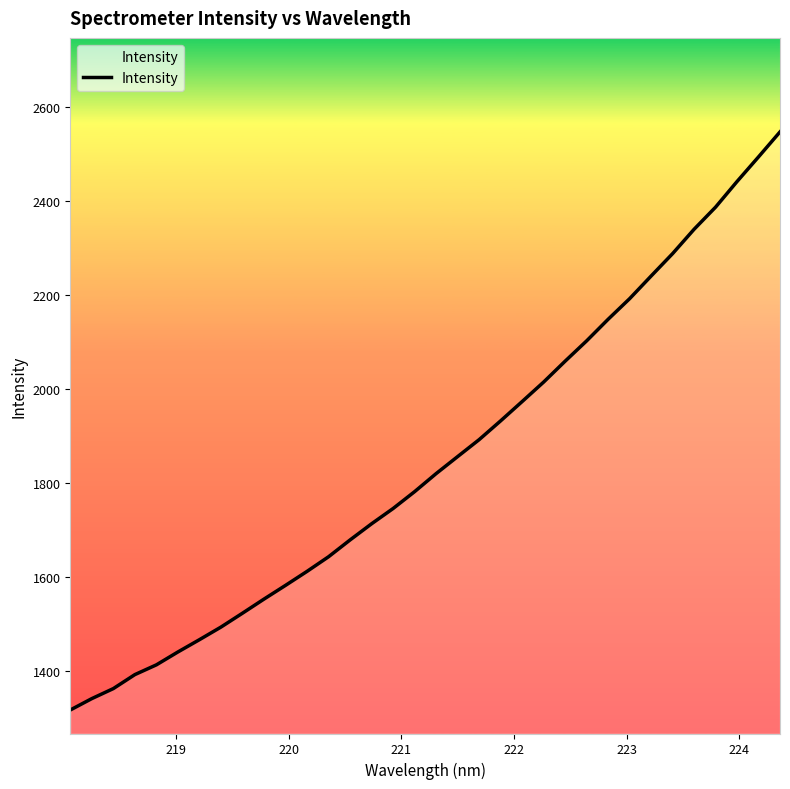

What is the minimum value shown in the chart?

1317.0